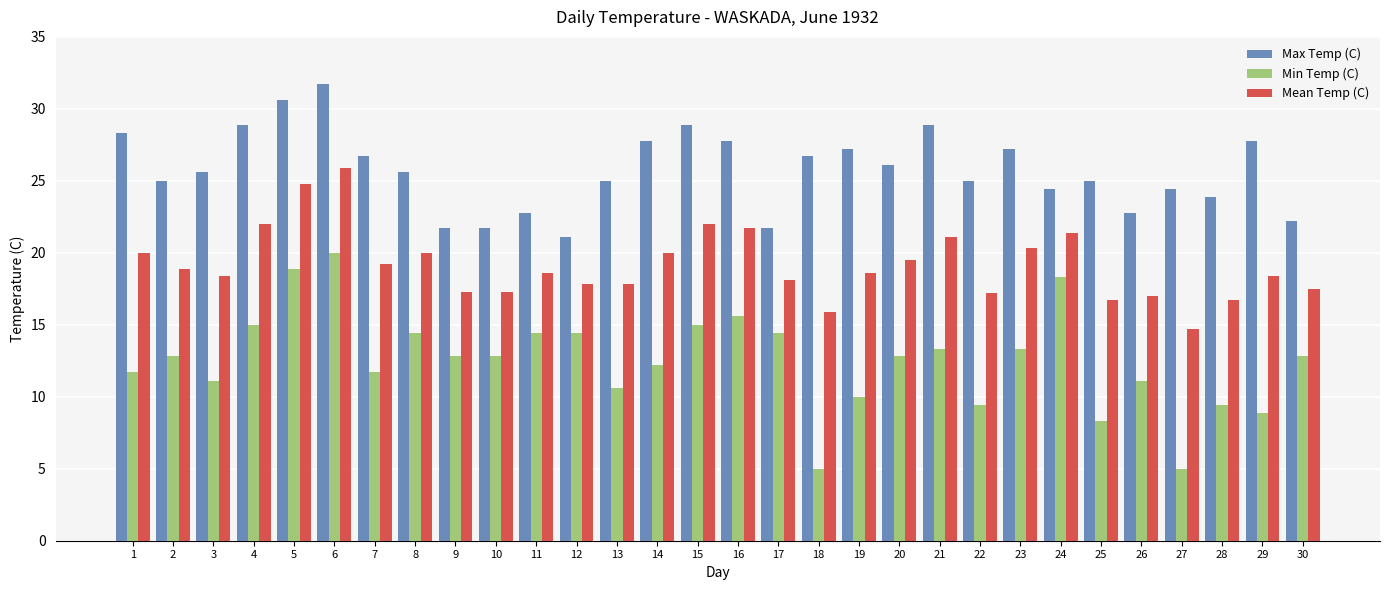

Which series has the largest range (max minus min)?

Min Temp (C)